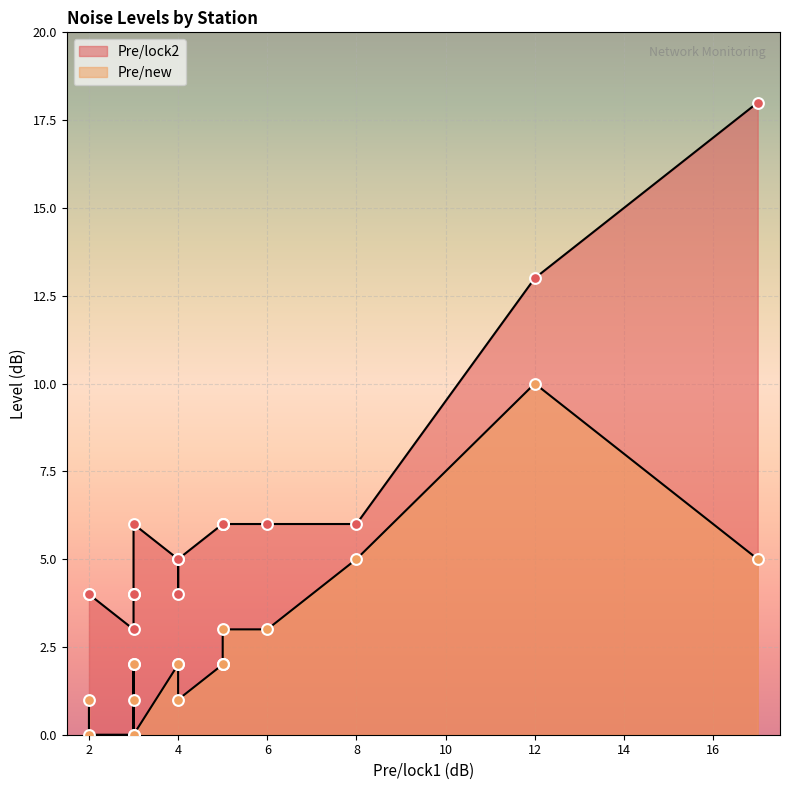

Which series has the largest Y range (max minus min)?

Pre/lock2